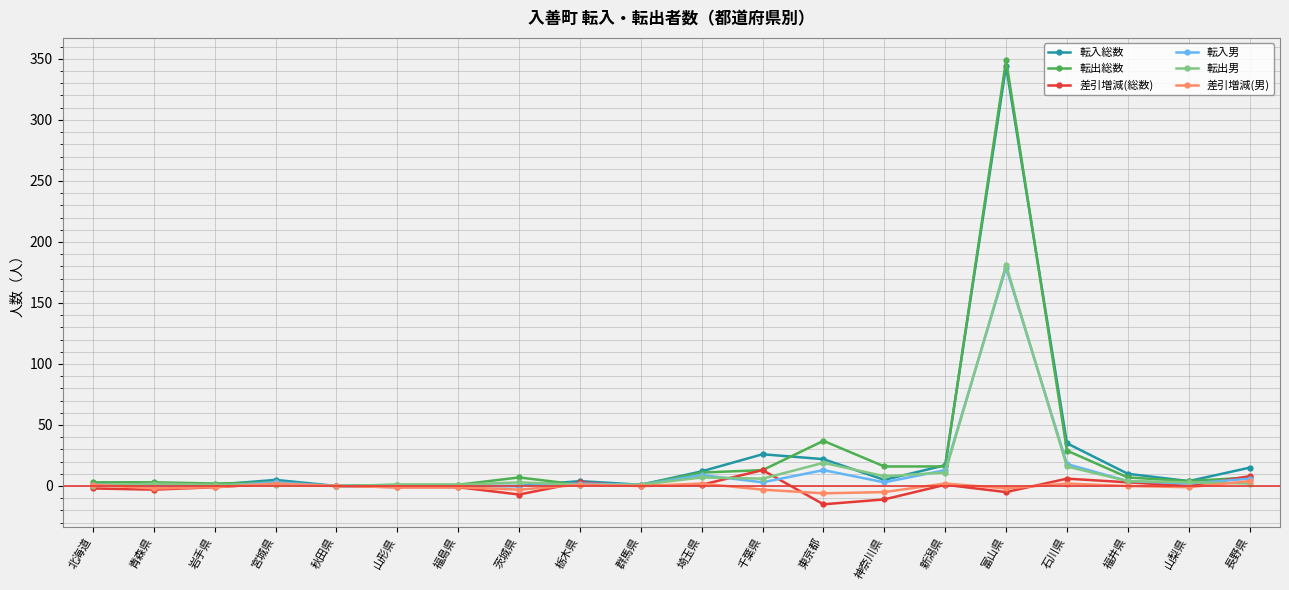

True or false: 転出男 has more than 2 points higher than both neighbors.

True